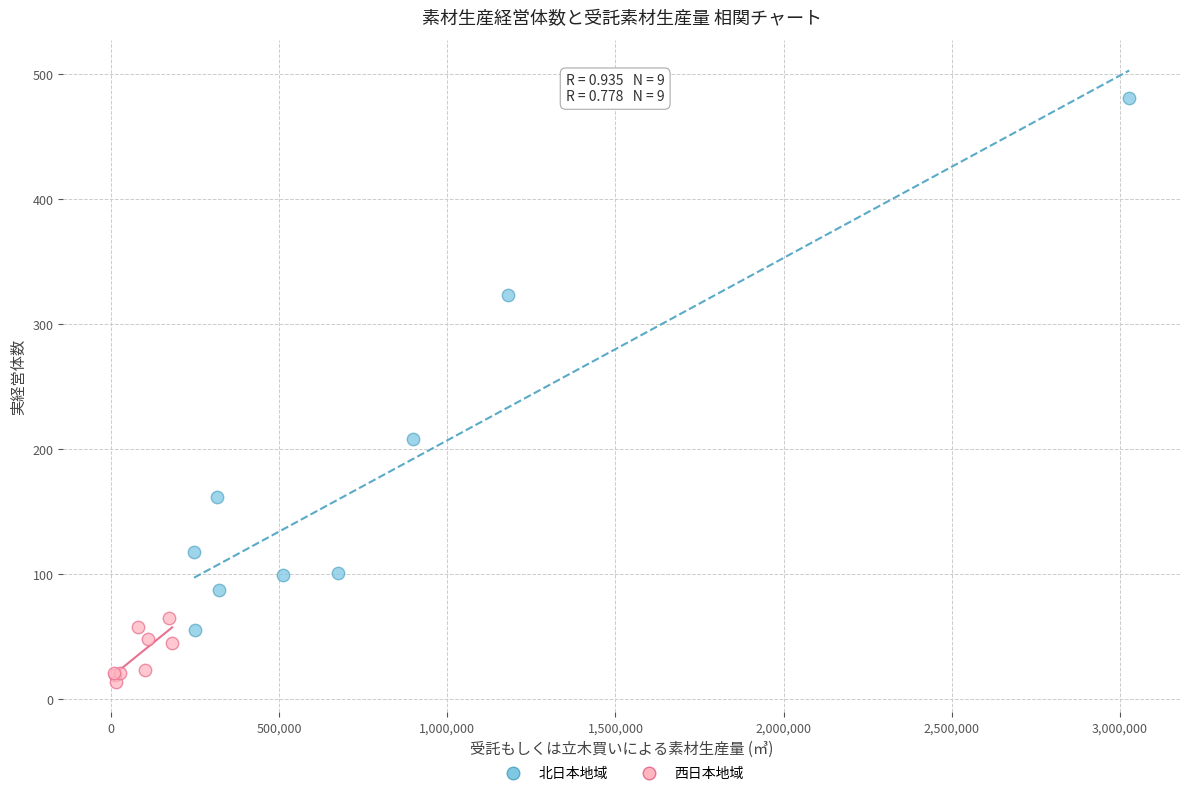

Which series contains the lowest Y value?

西日本地域